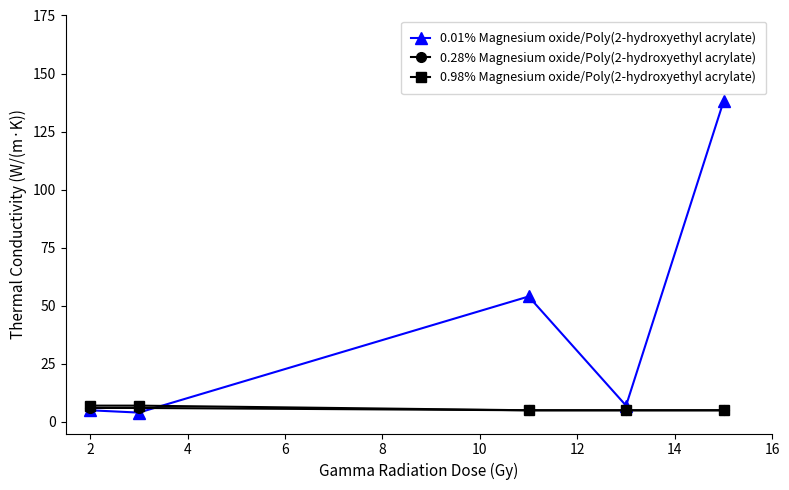

True or false: 0.01% Magnesium oxide/Poly(2-hydroxyethyl acrylate) has more than 2 interior local peaks.

False